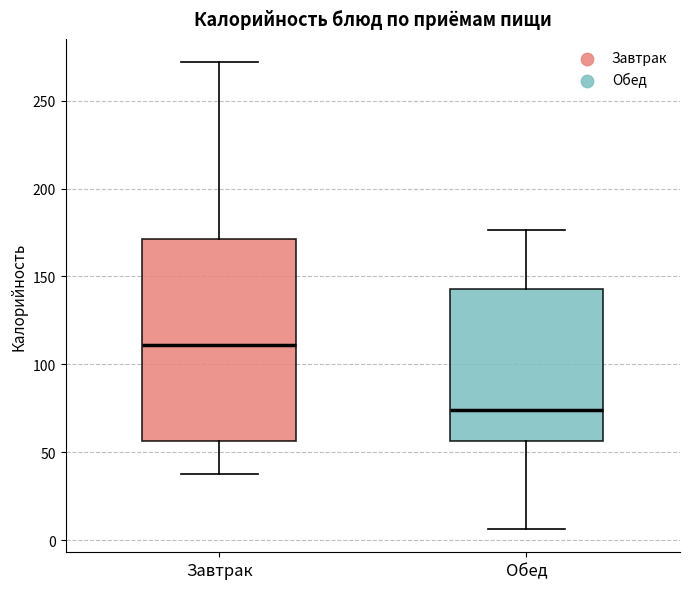

Where is the upper edge of the box for Завтрак on the y-axis? The values are not printed on the chart, so give them approximately, as read against the axis.

170